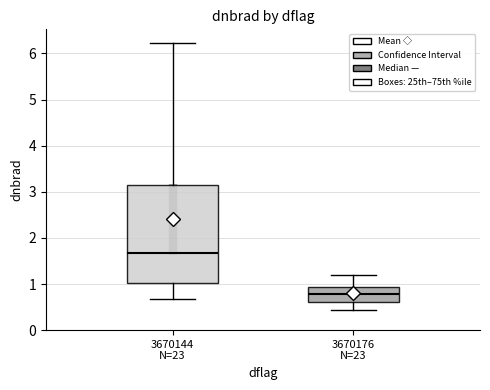

Which box is the tallest, from its lower edge to its upper edge?

3670144 N=23